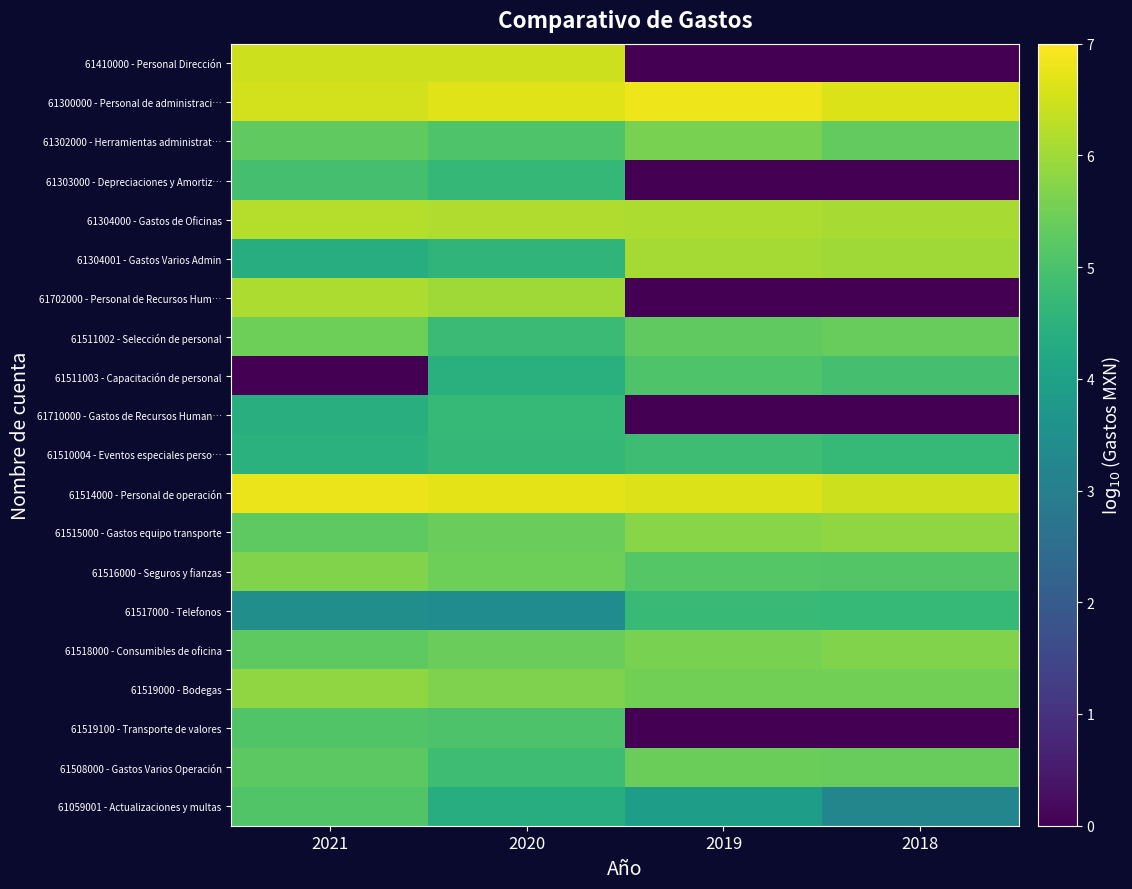

Which series has the largest range (max minus min)?

61410000 - Personal Dirección